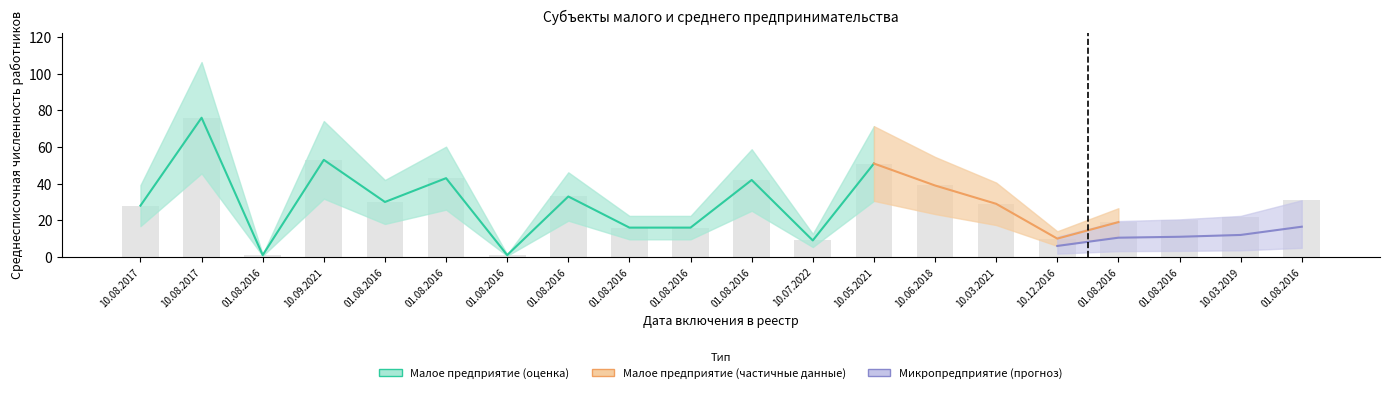

What is the change in value from 10.03.2021 to 01.08.2016?

-10